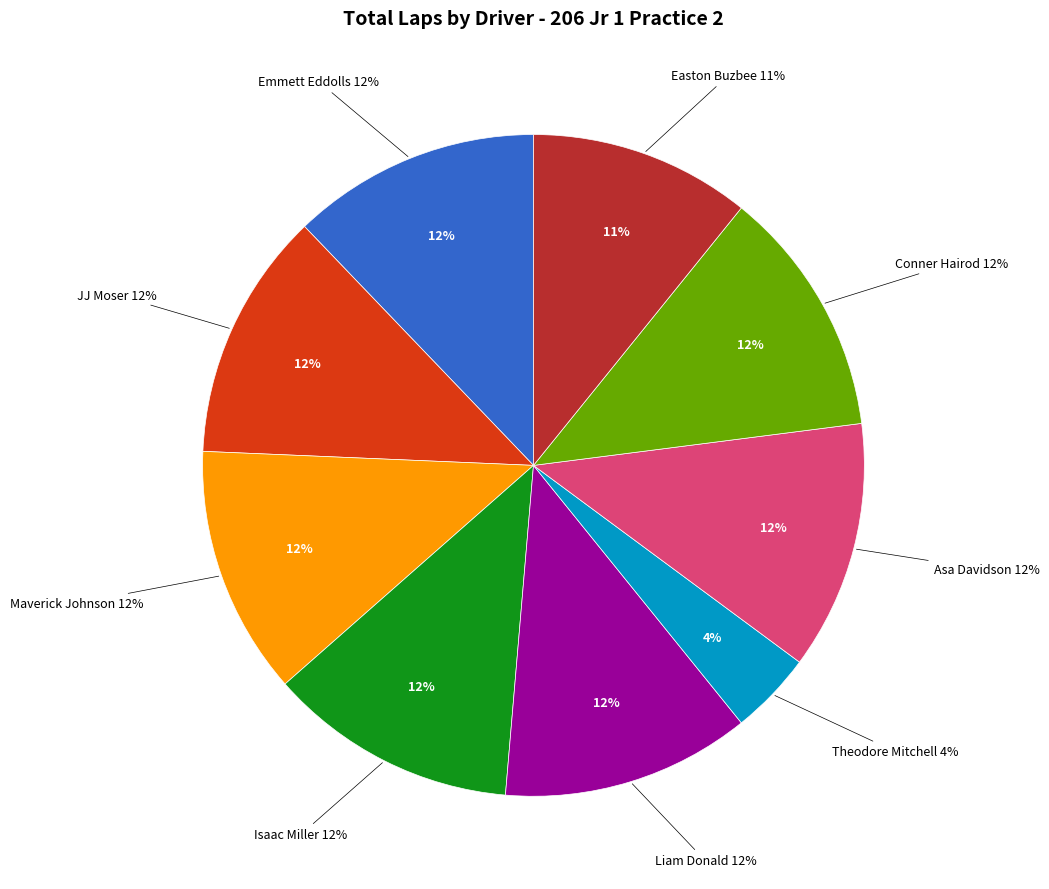

Is it true that Theodore Mitchell is 10% of the pie?

False